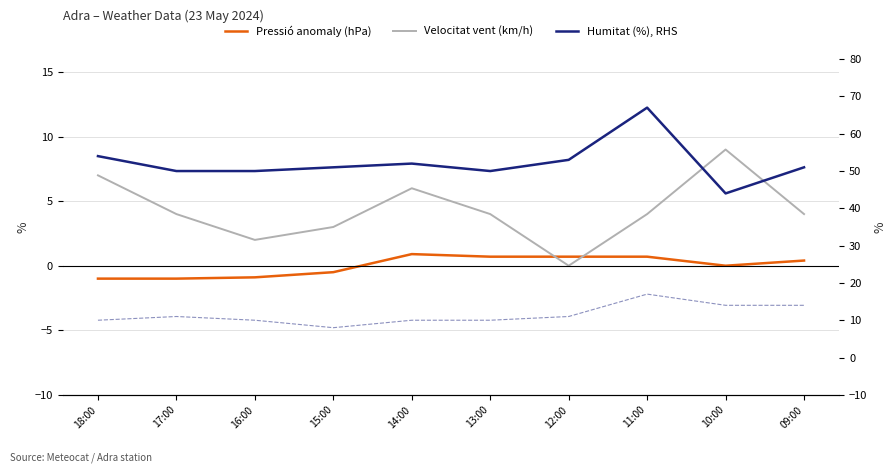

How many lines are shown in the chart?

4